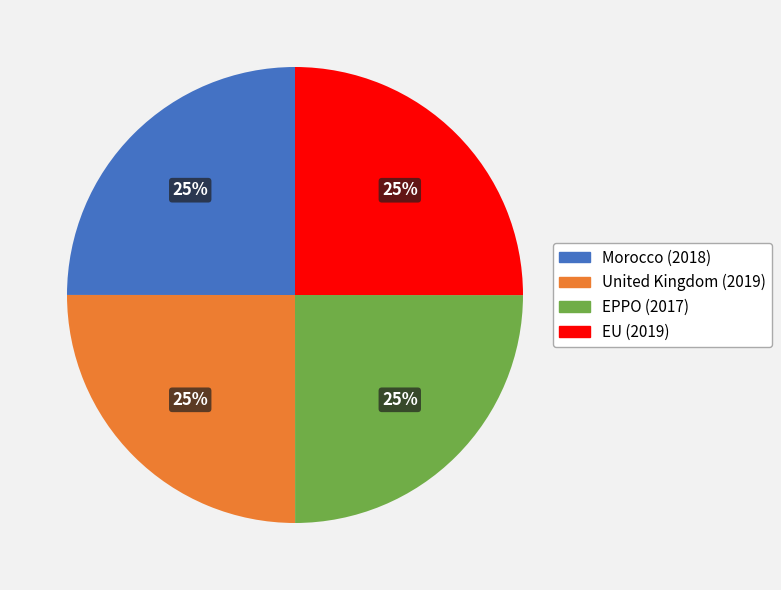

Is EPPO the majority of the pie?

No